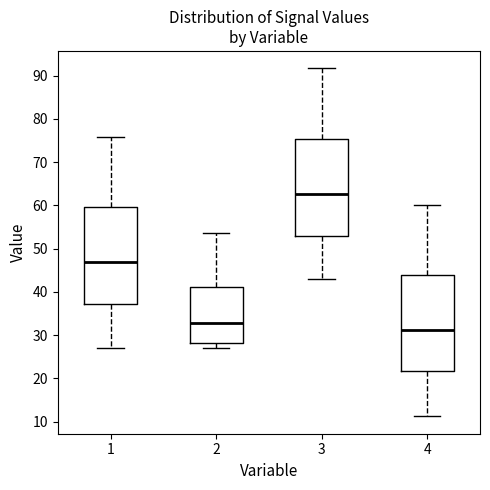

Reading left to right, transcribe this box plot: for each box, give where its median line is, the range the box spans, and where its two whiskers end, as read against the y-axis. The values are not printed on the chart, so give them approximately, as read against the axis.

1: median 47, box 37 to 60, whiskers 27 to 76
2: median 33, box 28 to 41, whiskers 27 to 54
3: median 63, box 53 to 75, whiskers 43 to 92
4: median 31, box 22 to 44, whiskers 11 to 60